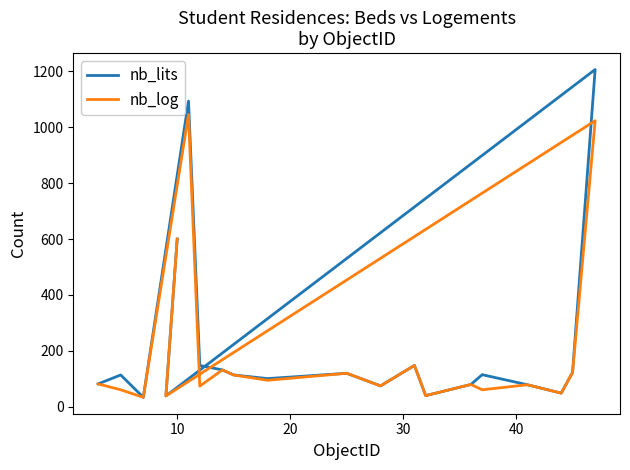

True or false: nb_lits and nb_log intersect in this chart.

False